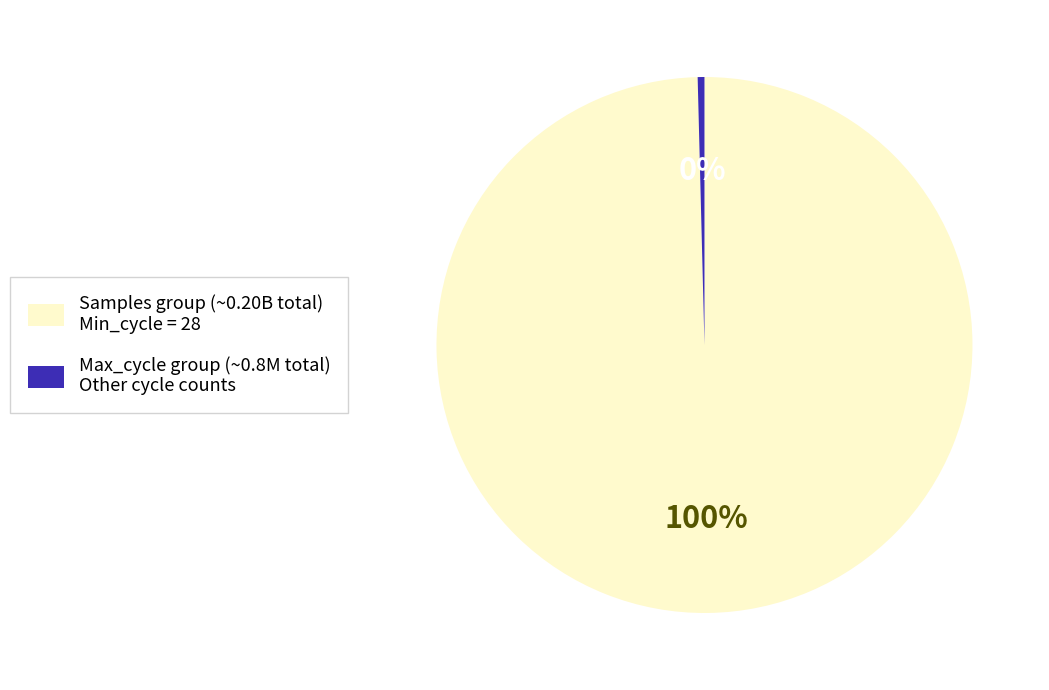

Does Max_cycle group (~0.8M total) Other cycle counts account for over 50% of the chart?

No